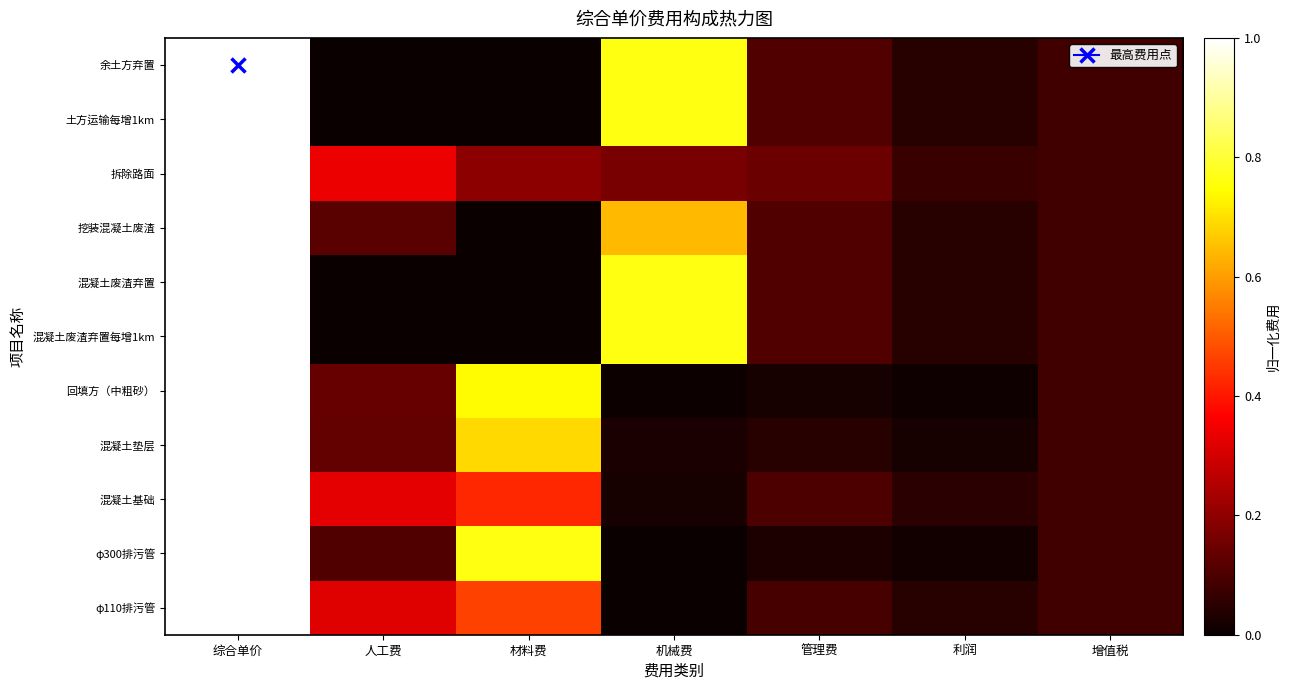

Reading left to right, list all the values displayed in this chart.

余土方弃置: 综合单价=1.0	人工费=0.0	材料费=0.0	机械费=0.8	管理费=0.1	利润=0.0	增值税=0.1
土方运输每增1km: 综合单价=1.0	人工费=0.0	材料费=0.0	机械费=0.8	管理费=0.1	利润=0.0	增值税=0.1
拆除路面: 综合单价=1.0	人工费=0.3	材料费=0.2	机械费=0.2	管理费=0.1	利润=0.1	增值税=0.1
挖装混凝土废渣: 综合单价=1.0	人工费=0.1	材料费=0.0	机械费=0.6	管理费=0.1	利润=0.0	增值税=0.1
混凝土废渣弃置: 综合单价=1.0	人工费=0.0	材料费=0.0	机械费=0.8	管理费=0.1	利润=0.0	增值税=0.1
混凝土废渣弃置每增1km: 综合单价=1.0	人工费=0.0	材料费=0.0	机械费=0.8	管理费=0.1	利润=0.0	增值税=0.1
回填方（中粗砂）: 综合单价=1.0	人工费=0.1	材料费=0.7	机械费=0.0	管理费=0.0	利润=0.0	增值税=0.1
混凝土垫层: 综合单价=1.0	人工费=0.1	材料费=0.7	机械费=0.0	管理费=0.0	利润=0.0	增值税=0.1
混凝土基础: 综合单价=1.0	人工费=0.3	材料费=0.4	机械费=0.0	管理费=0.1	利润=0.0	增值税=0.1
φ300排污管: 综合单价=1.0	人工费=0.1	材料费=0.8	机械费=0.0	管理费=0.0	利润=0.0	增值税=0.1
φ110排污管: 综合单价=1.0	人工费=0.3	材料费=0.5	机械费=0.0	管理费=0.1	利润=0.0	增值税=0.1